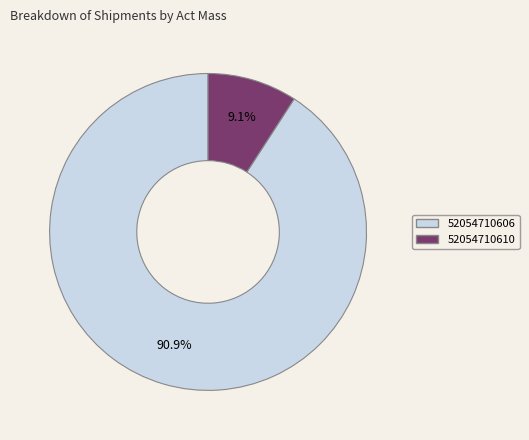

Which slice is the smallest?

52054710610